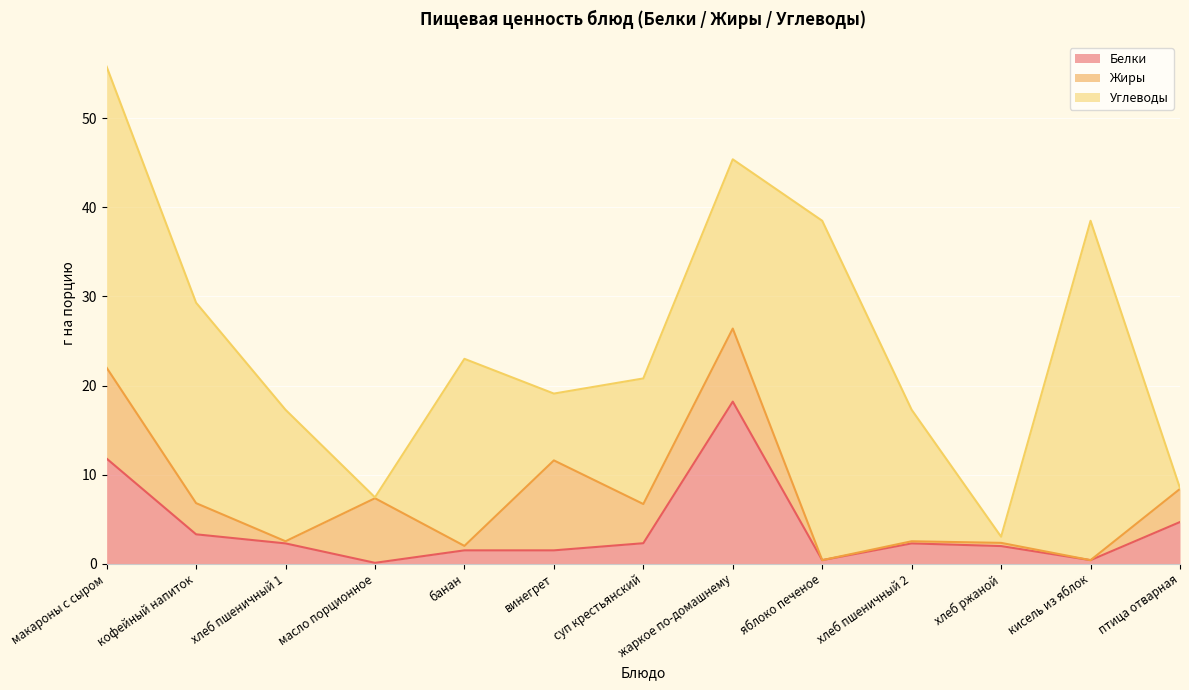

What is the label of the 13th point from the right?

макароны с сыром